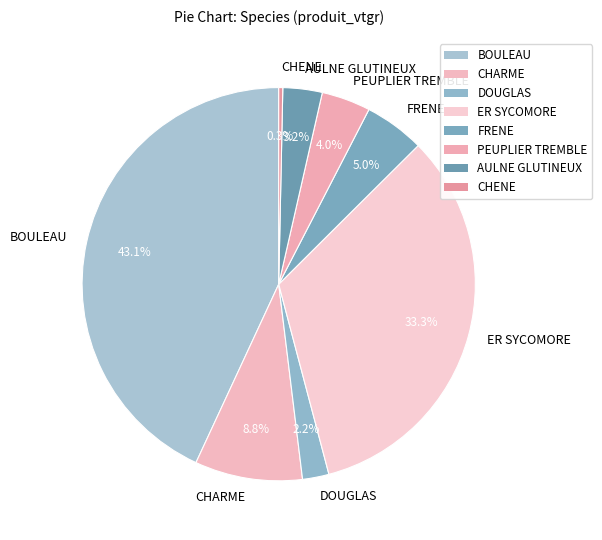

True or false: FRENE accounts for 5% of the total.

True